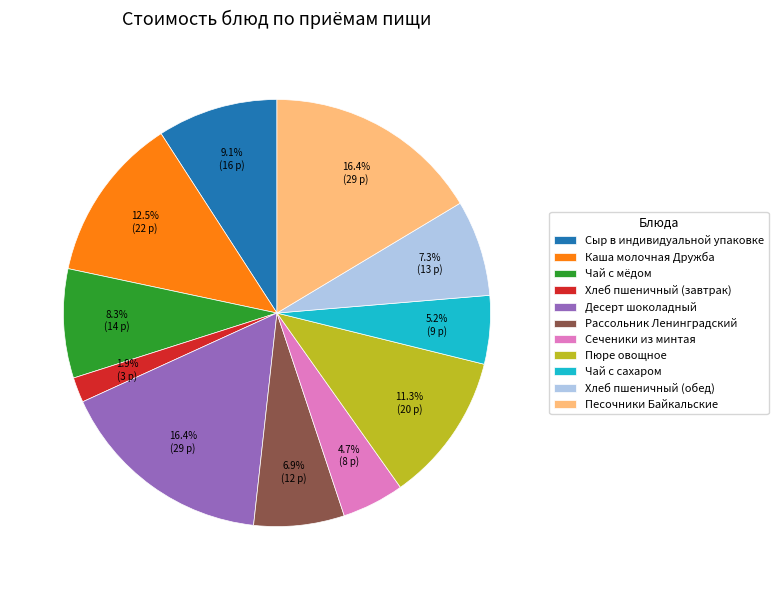

To the nearest percent, what is the combined percentage of Рассольник Ленинградский and Чай с мёдом?

15%